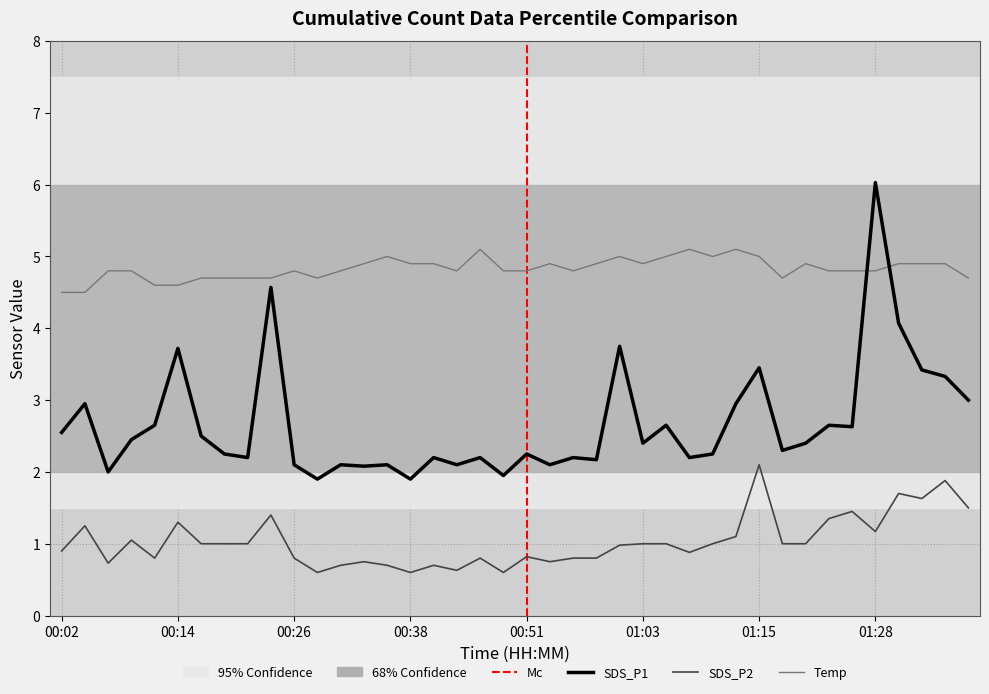

How many interior local peaks does the SDS_P2 series have?

12